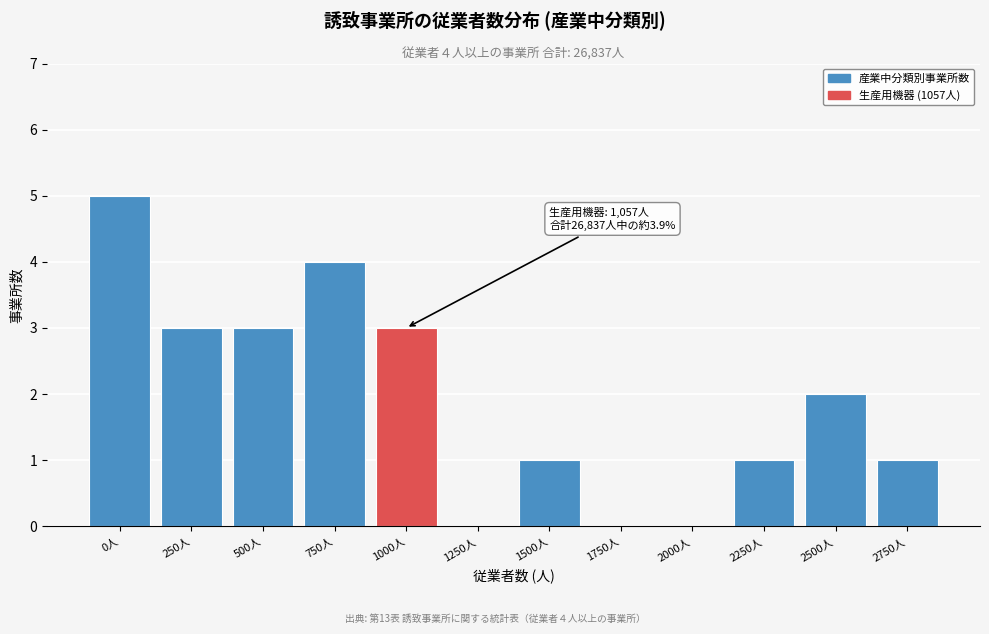

Reading left to right, extract all data points from this chart.

0人=5	250人=3	500人=3	750人=4	1000人=3	1250人=0	1500人=1	1750人=0	2000人=0	2250人=1	2500人=2	2750人=1